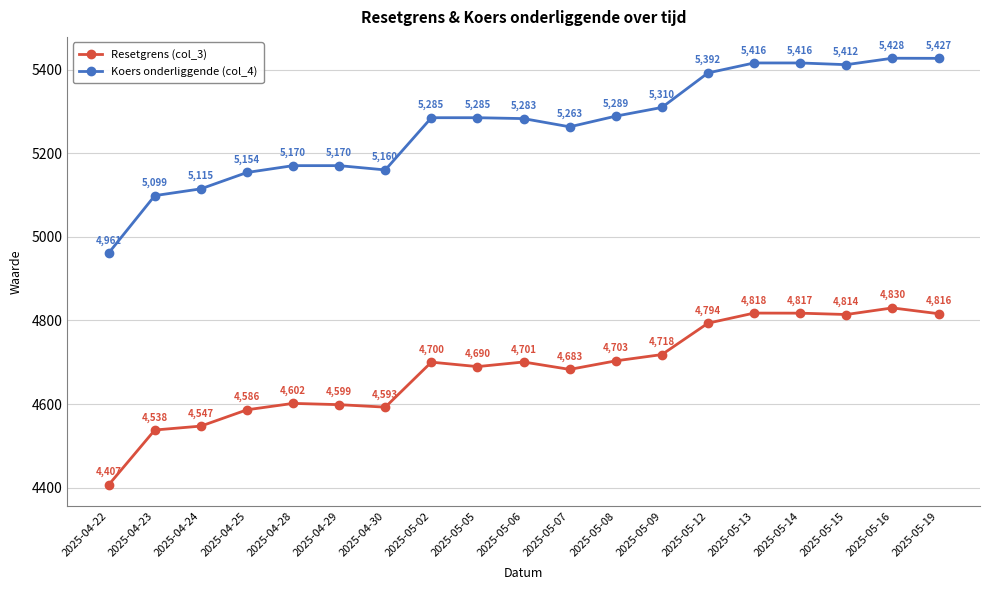

What is the greatest value displayed?

5427.5